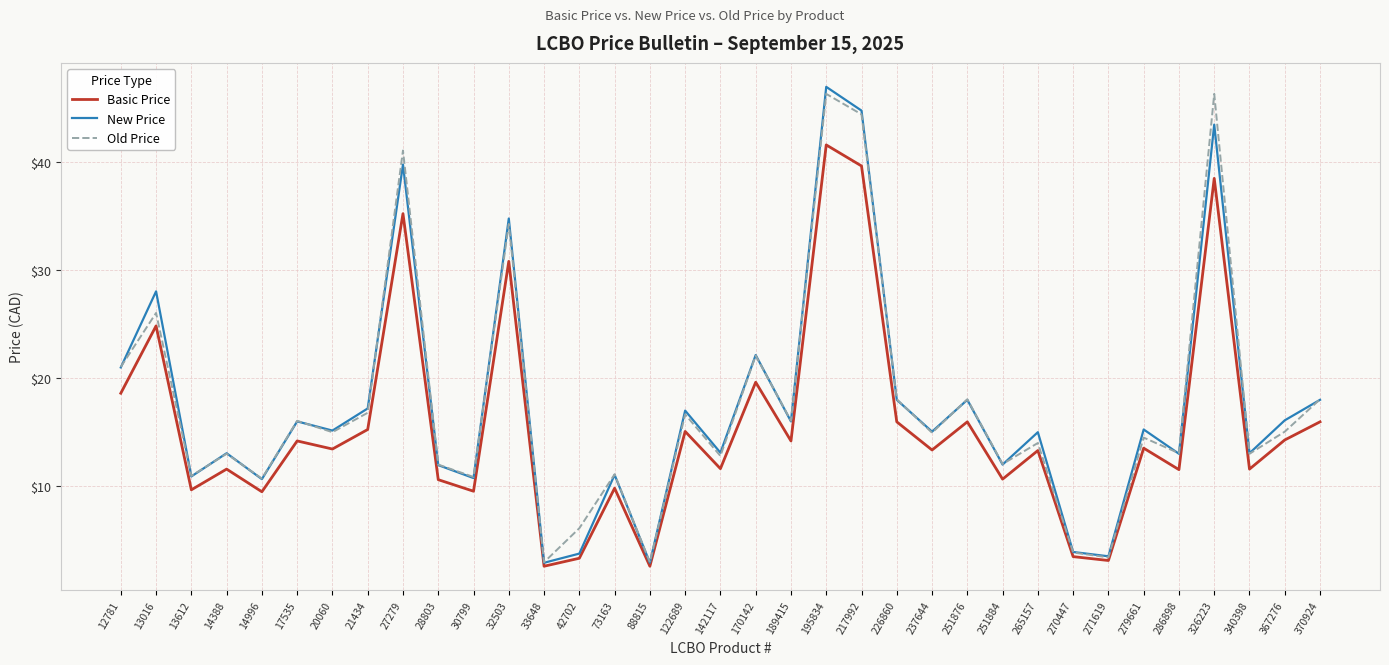

Which category has the highest value in the New Price series?

195834